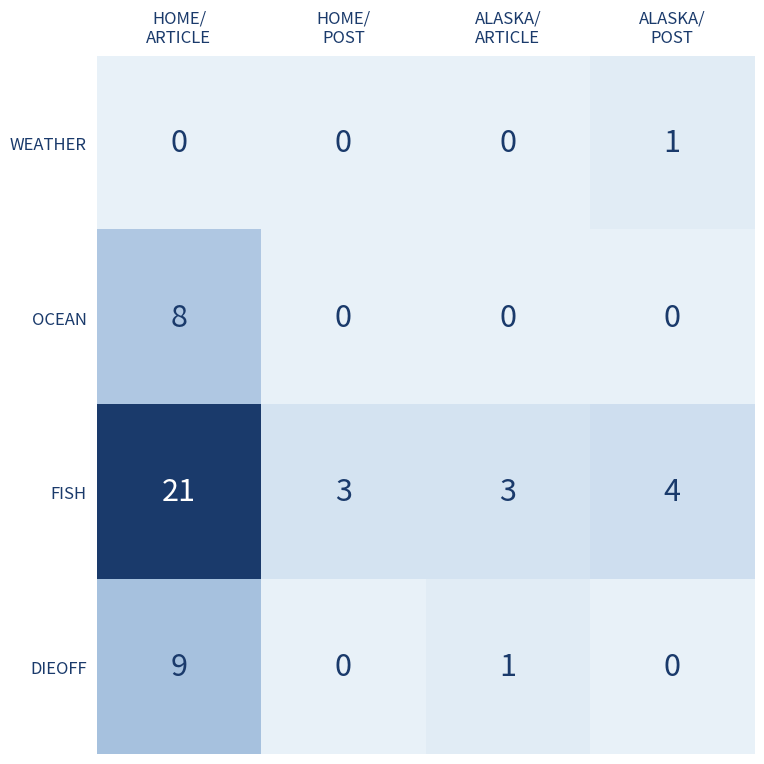

Reading left to right, extract all data points from this chart.

WEATHER: 0	0	0	1
OCEAN: 8	0	0	0
FISH: 21	3	3	4
DIEOFF: 9	0	1	0